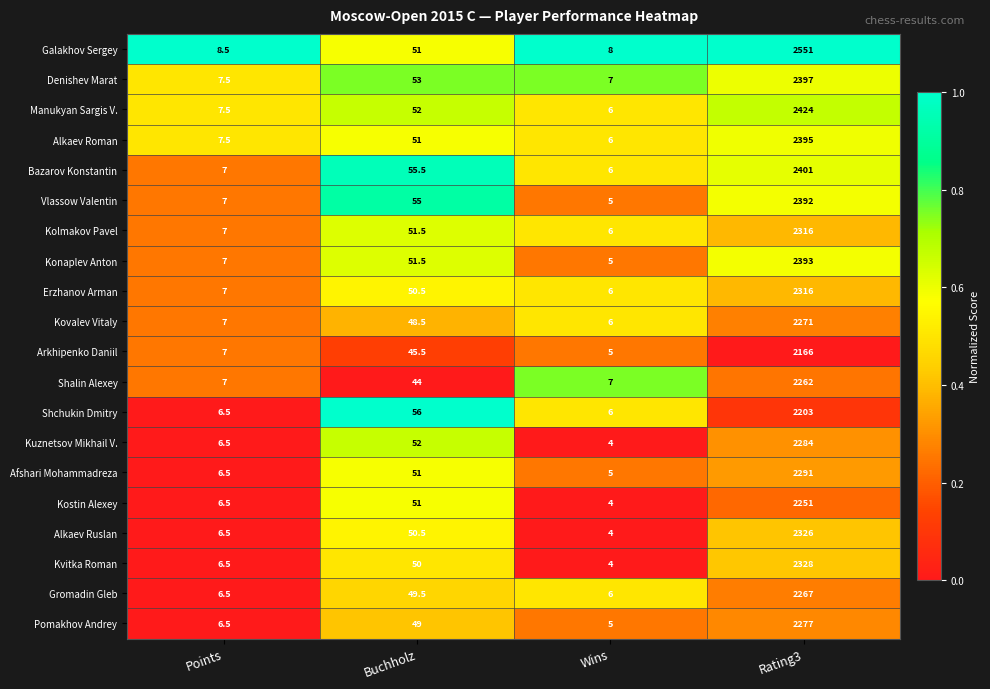

What is the difference between the second highest and minimum values in the Alkaev Roman series?

45.0